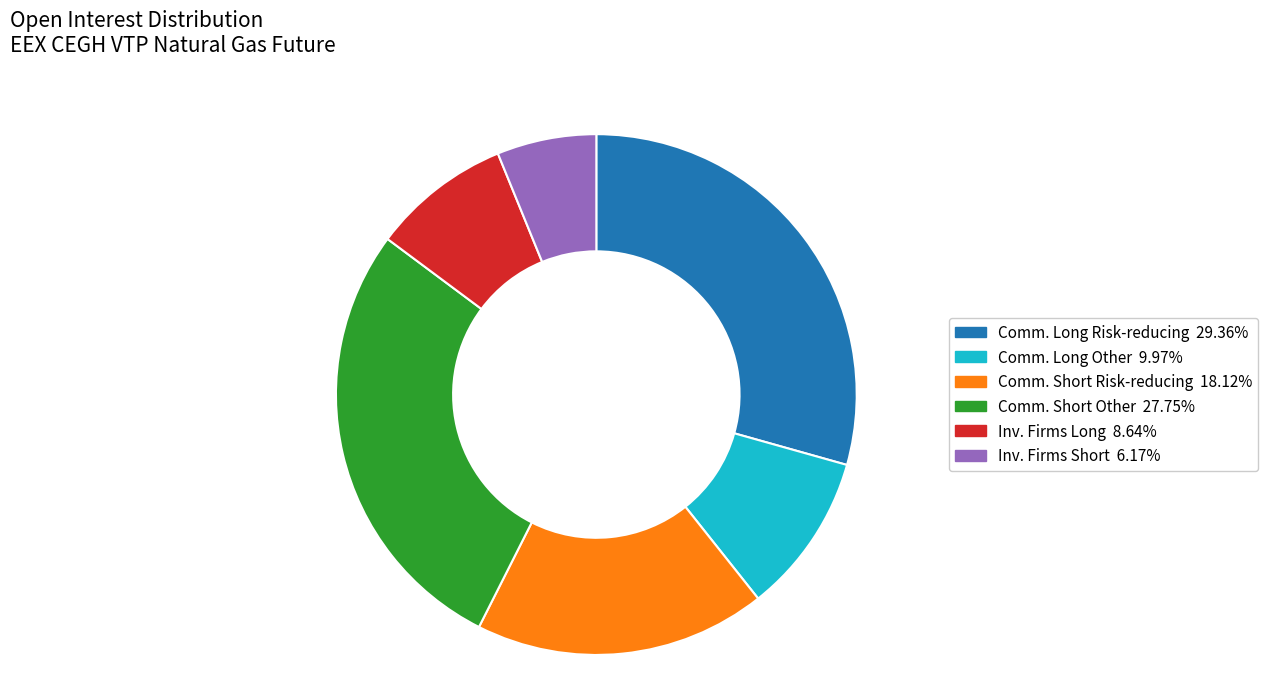

How many slices are in this pie chart?

6